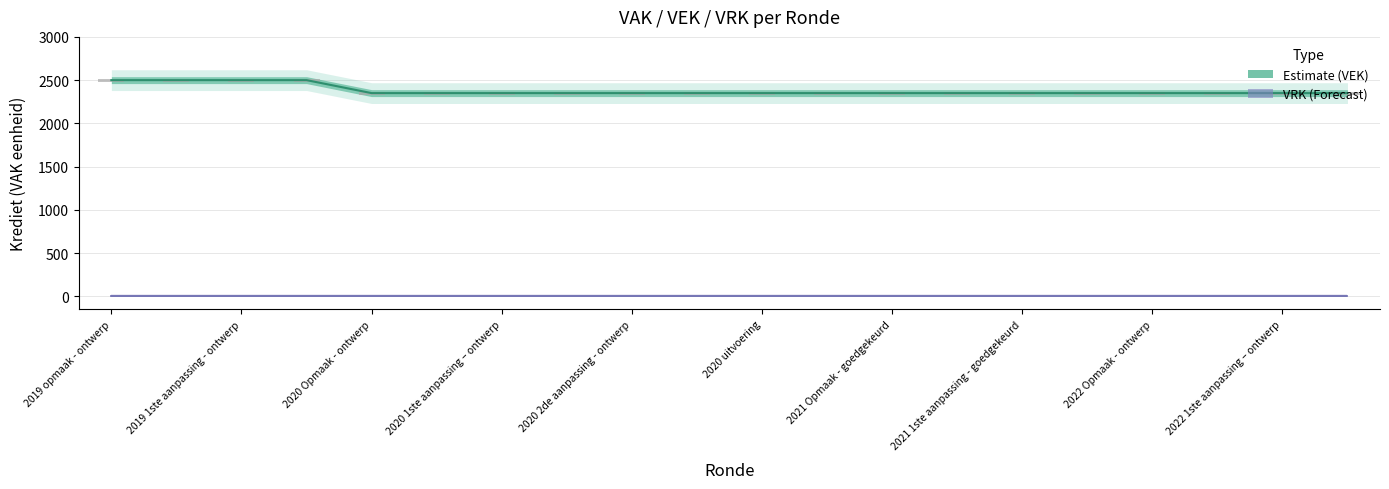

Reading left to right, extract all data points from this chart.

2500	2500	2500	2500	2350	2350	2350	2350	2350	2350	2350	2350	2350	2350	2350	2350	2350	2350	2350	2350